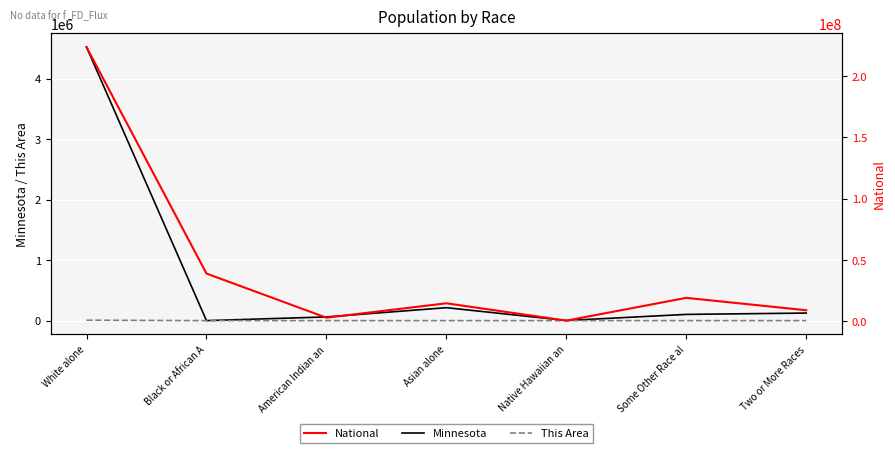

Reading left to right, list all the values displayed in this chart.

Minnesota: 4524062	412	60916	214234	2156	103000	125145
This Area: 7173	56	95	58	0	189	147
National: 223553265	38929319	2932248	14674252	540013	19107368	9009073